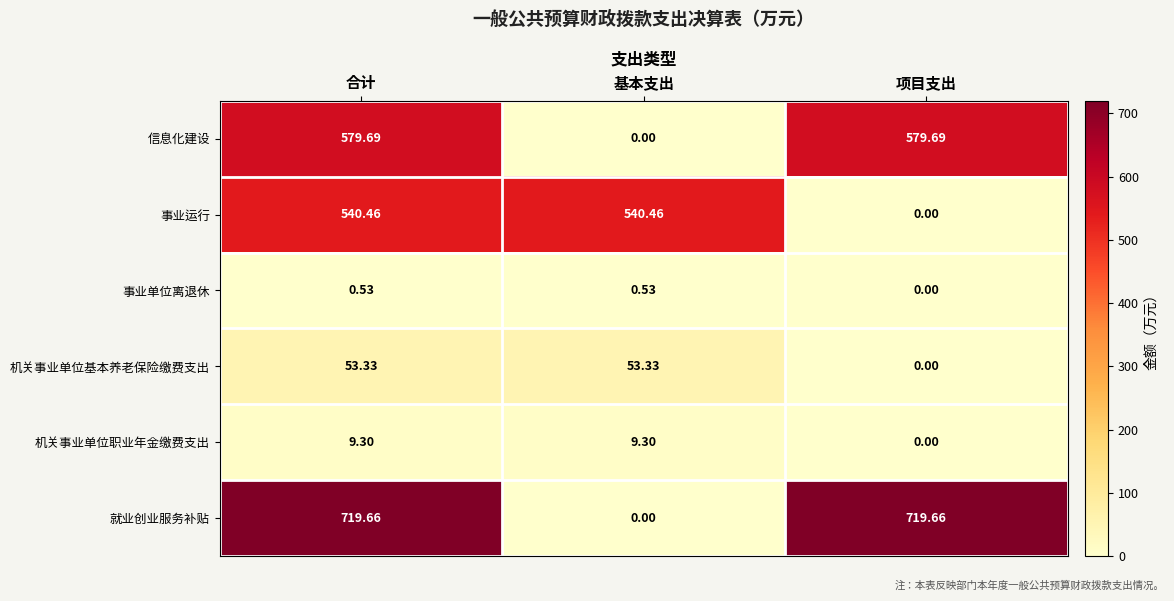

Is the value of 机关事业单位职业年金缴费支出 at 基本支出 greater than the value of 机关事业单位基本养老保险缴费支出 at 合计?

No